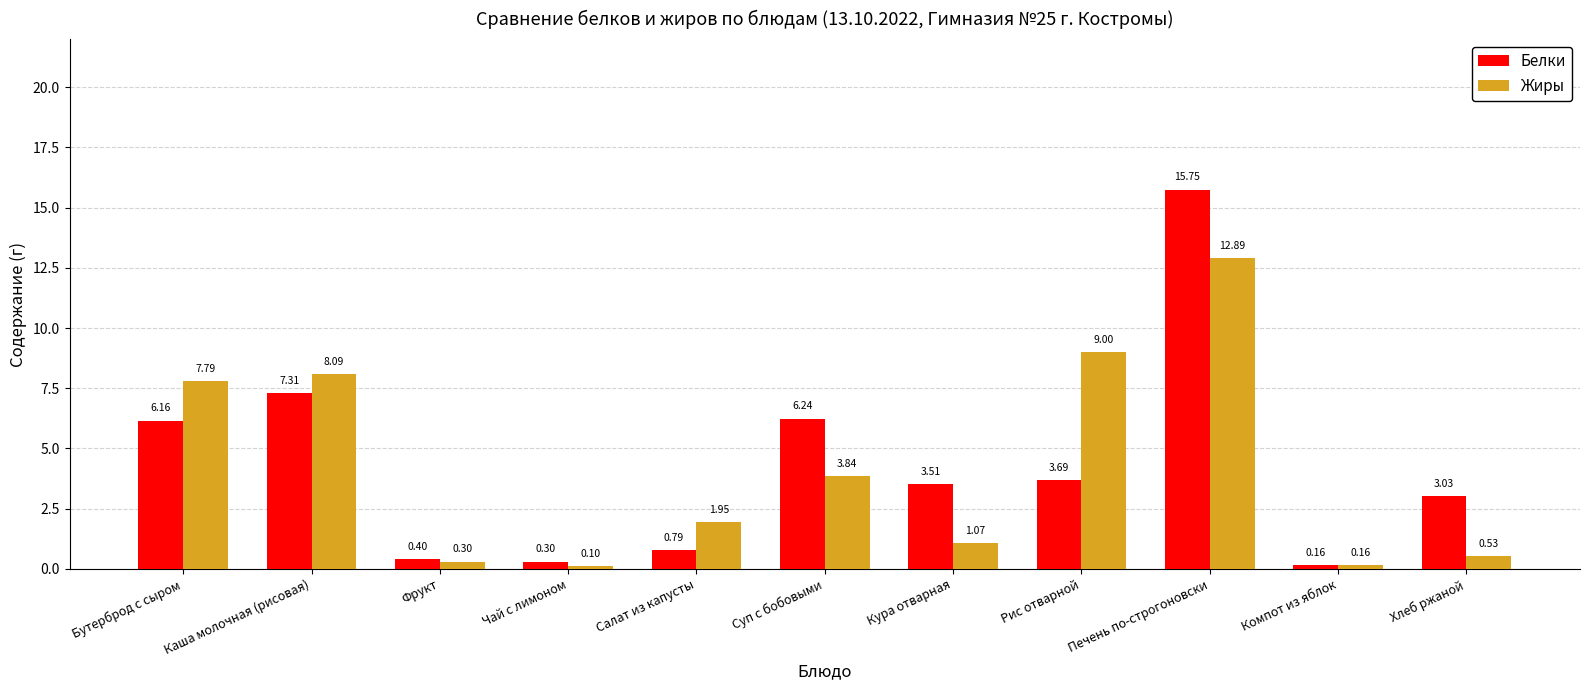

Count the number of categories in the chart.

11